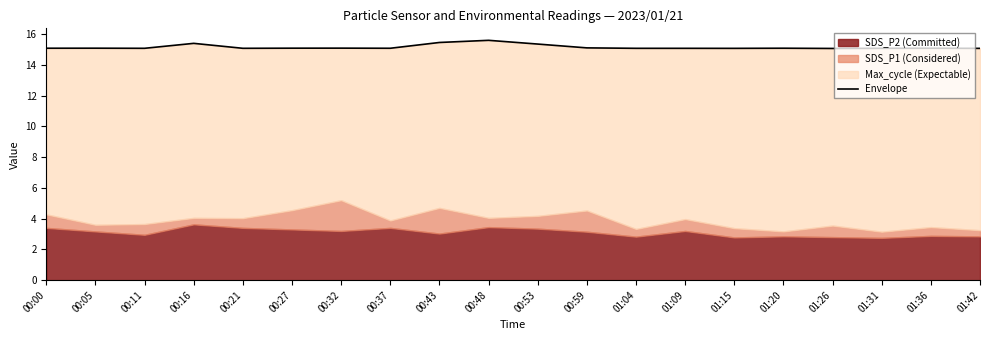

How many interior local peaks (higher than both neighbors) does the data have?

6